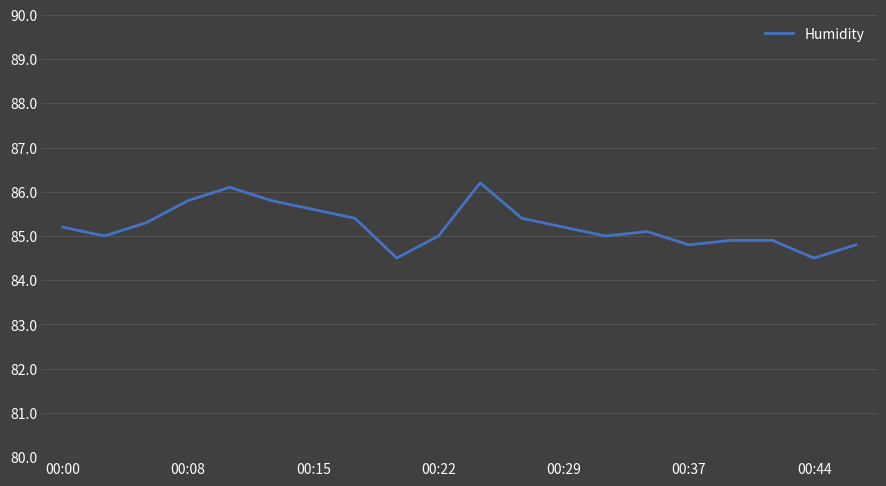

What is the difference between the maximum and minimum values?

1.7